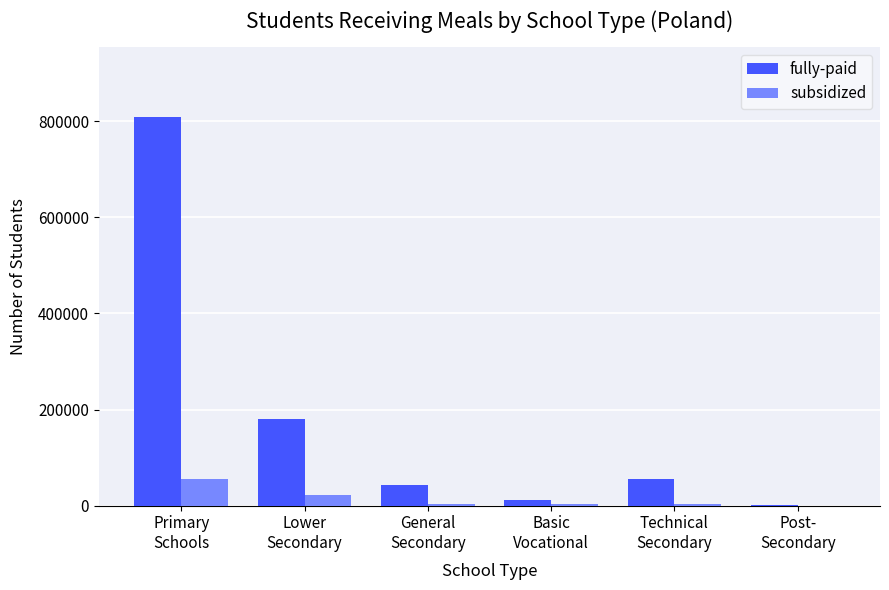

Which series has the largest total across all categories?

fully-paid